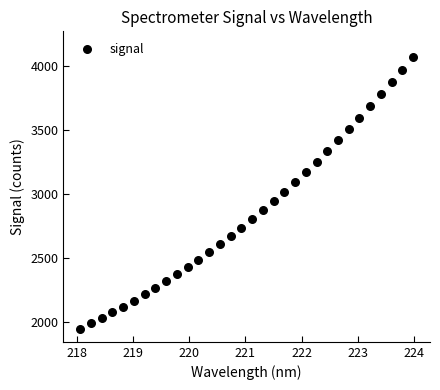

What is the range of Y values (max minus min)?

2129.8